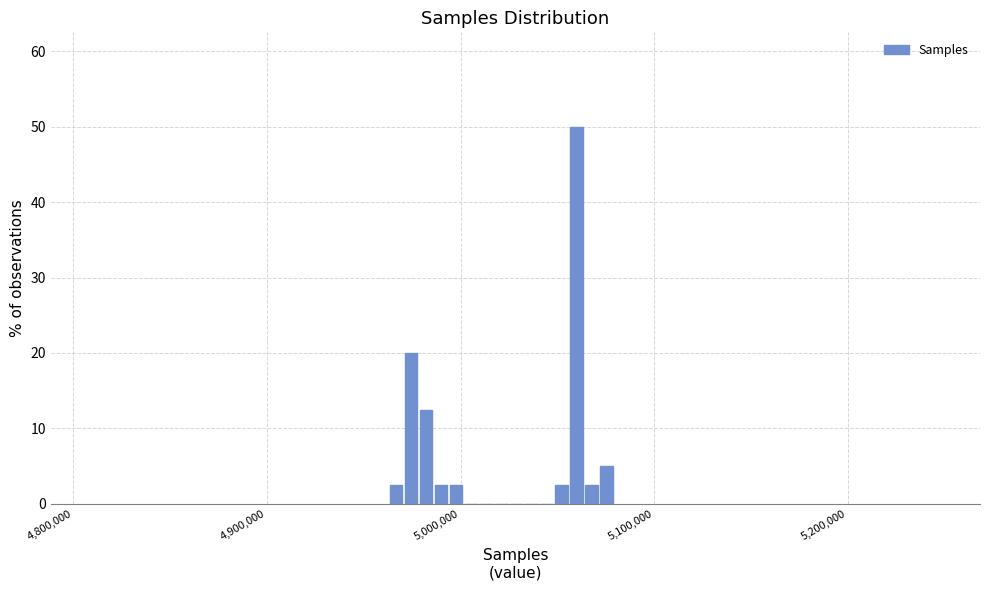

Around what value on the x-axis is the tallest bar? Give the approximate position of its centre, as read against the axis.

5060000